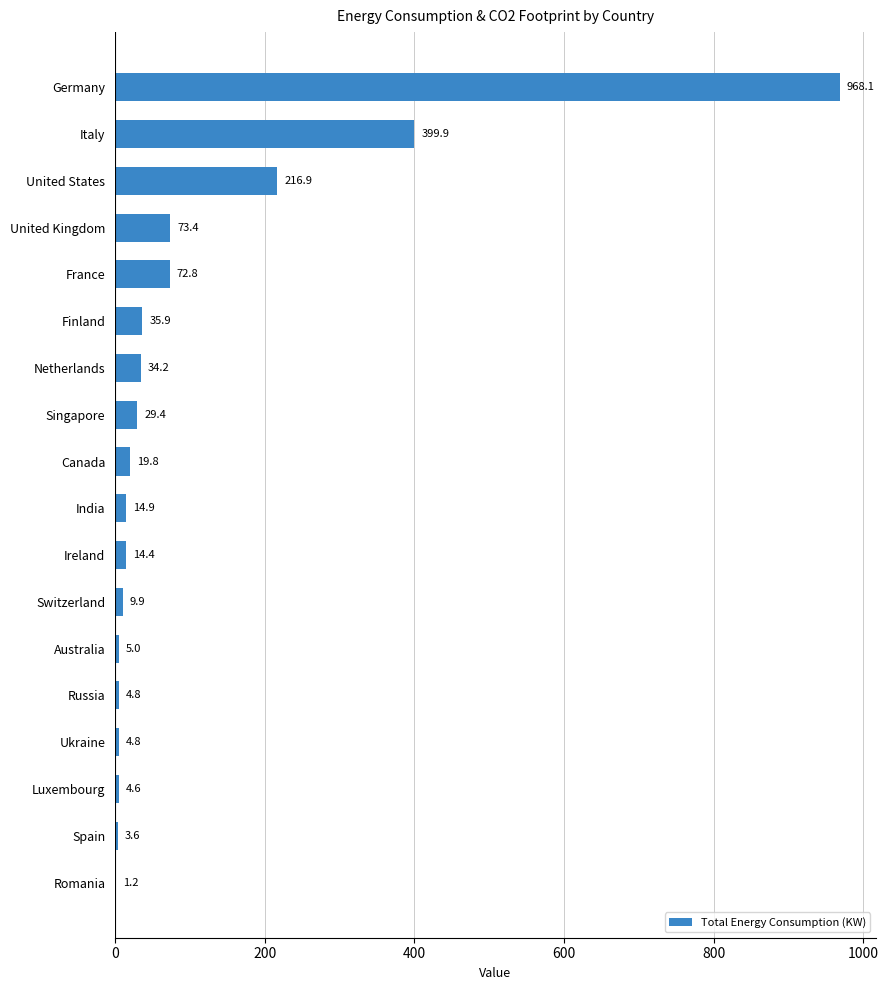

The chart shows a value of 29.4 at Singapore. True or false?

True